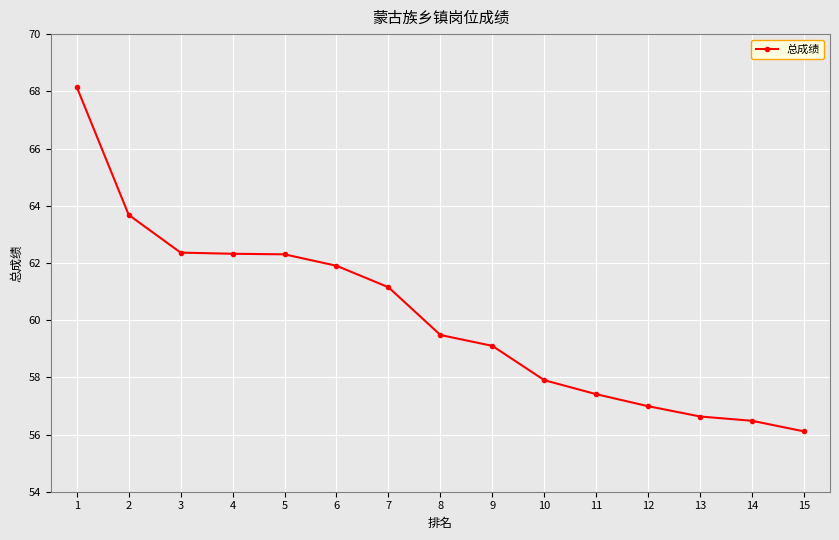

How many distinct data groups are displayed?

1